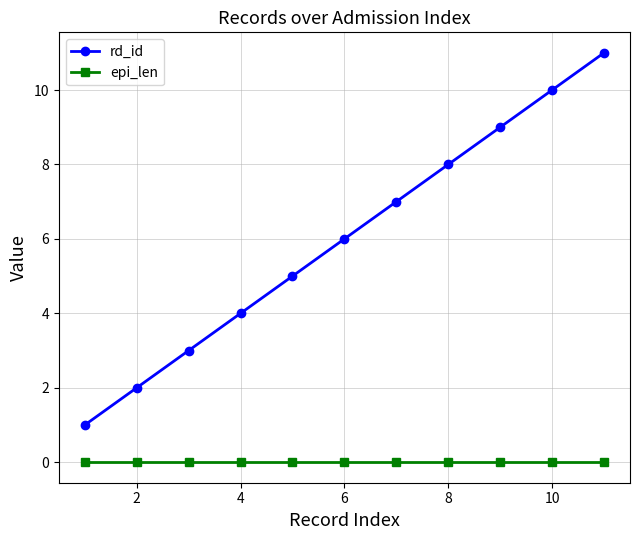

List the series in order of their overall mean, highest first.

rd_id, epi_len